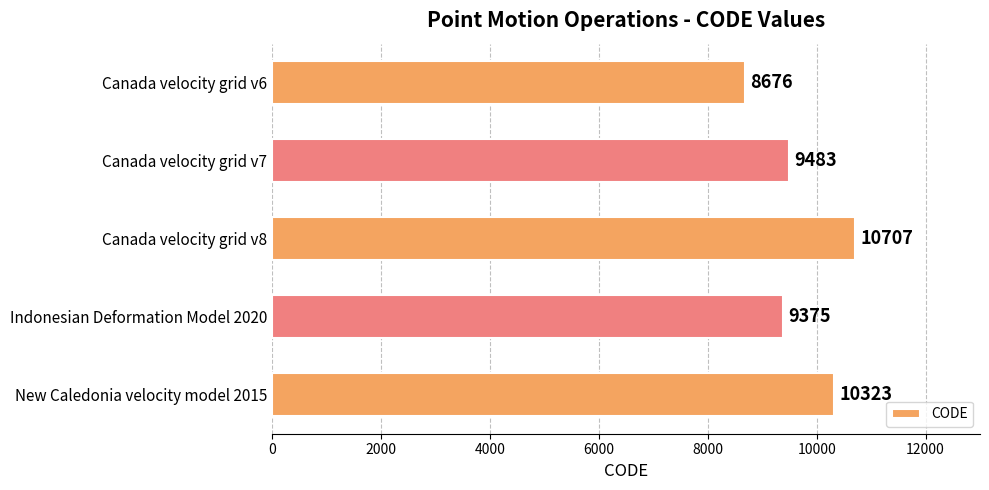

Does the chart contain stacked bars?

No